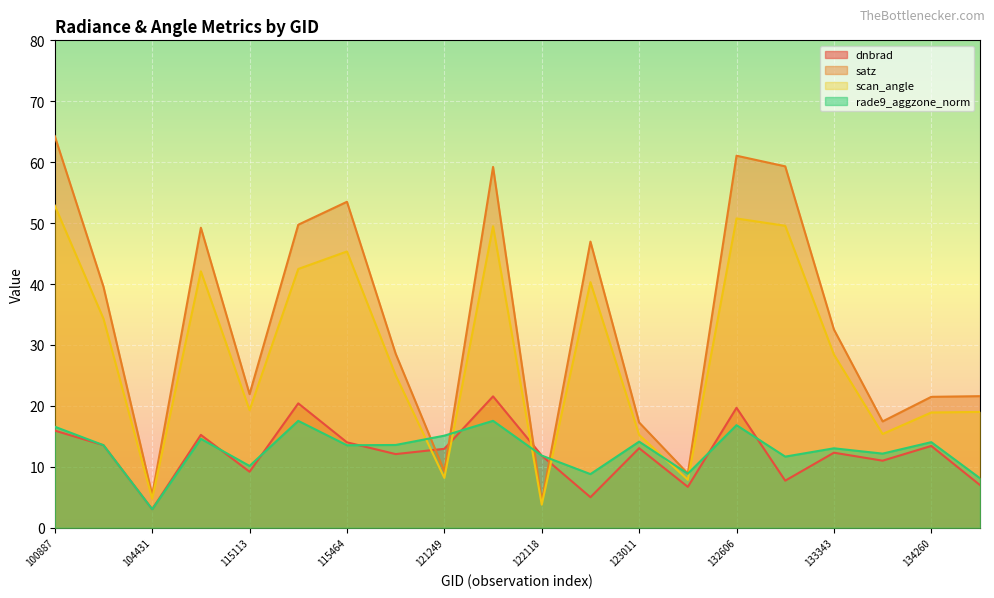

What is the difference between the rade9_aggzone_norm values at 137268 and 122118?

3.7